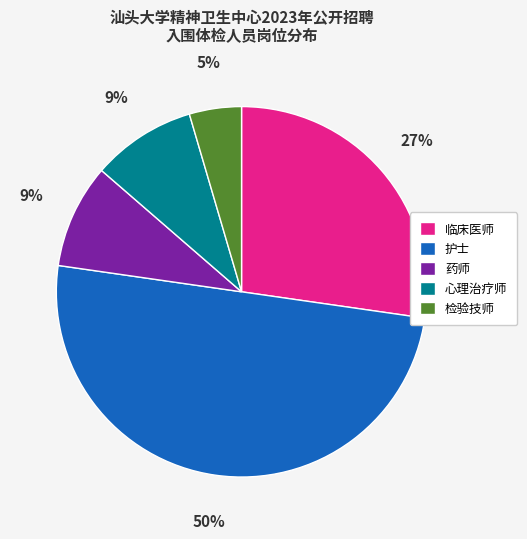

The 护士 slice represents 50% of the pie. True or false?

True